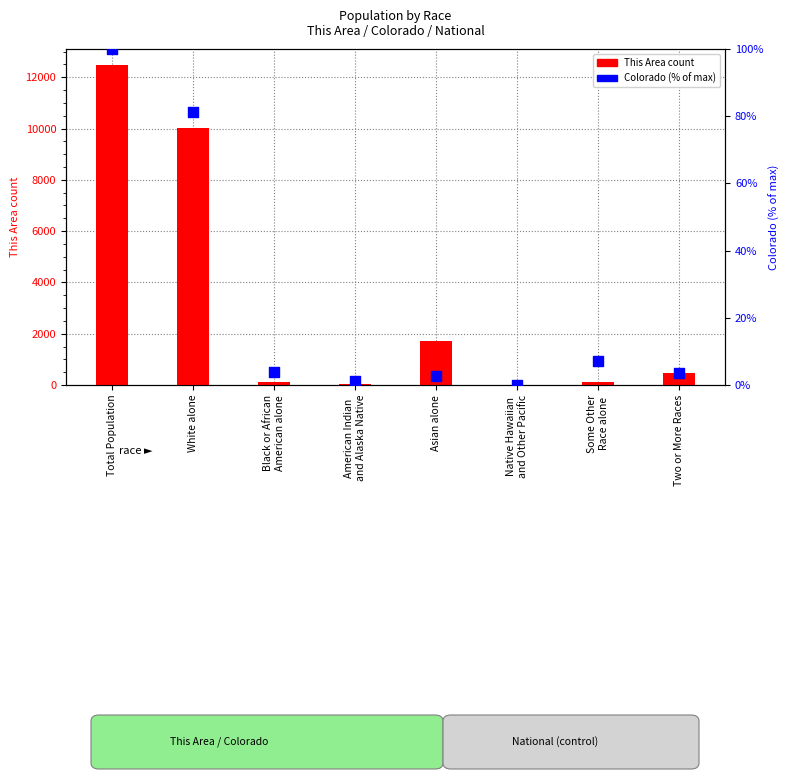

Which series reaches the minimum Y coordinate?

Colorado (scaled %)